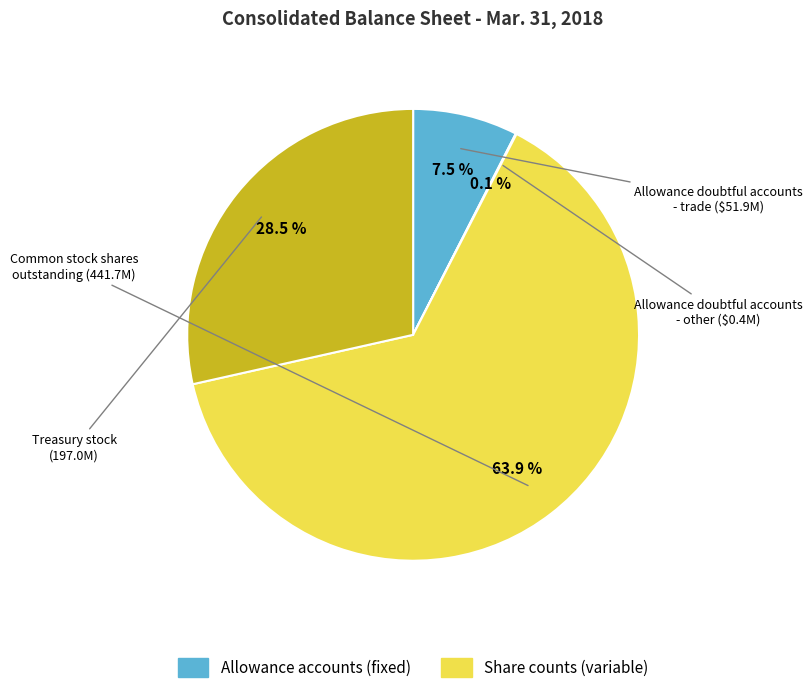

What is the majority slice?

Common stock, shares outstanding (441700000)